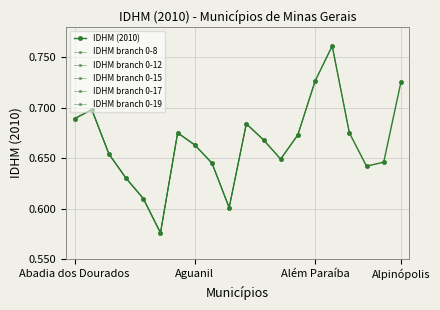

The chart shows a value of 0.3 at Abre Campo. True or false?

False